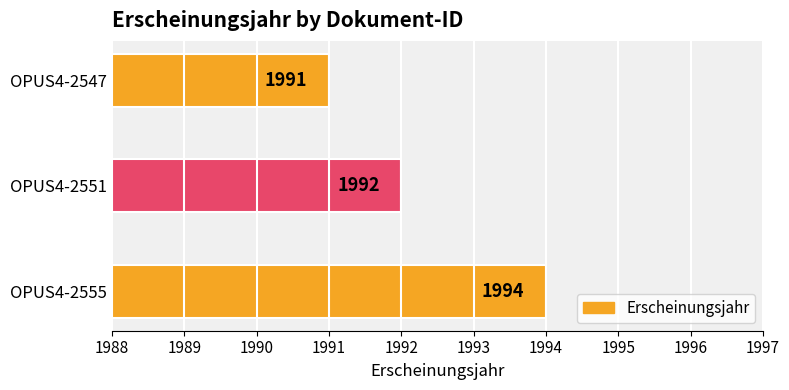

How many categories are shown in the chart?

3